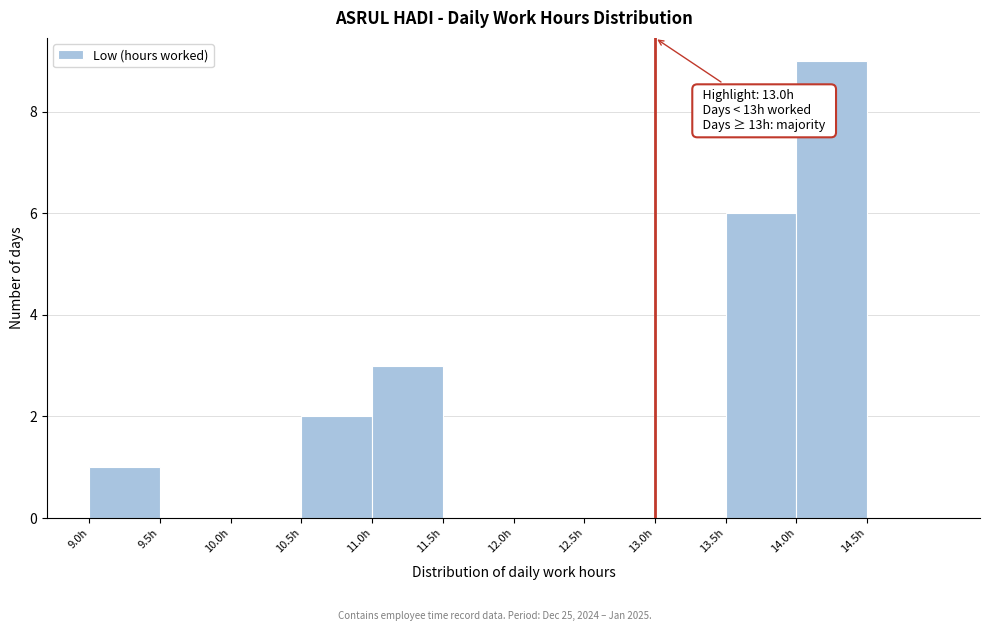

Which range on the x-axis has the tallest bar?

14.0 to 14.5